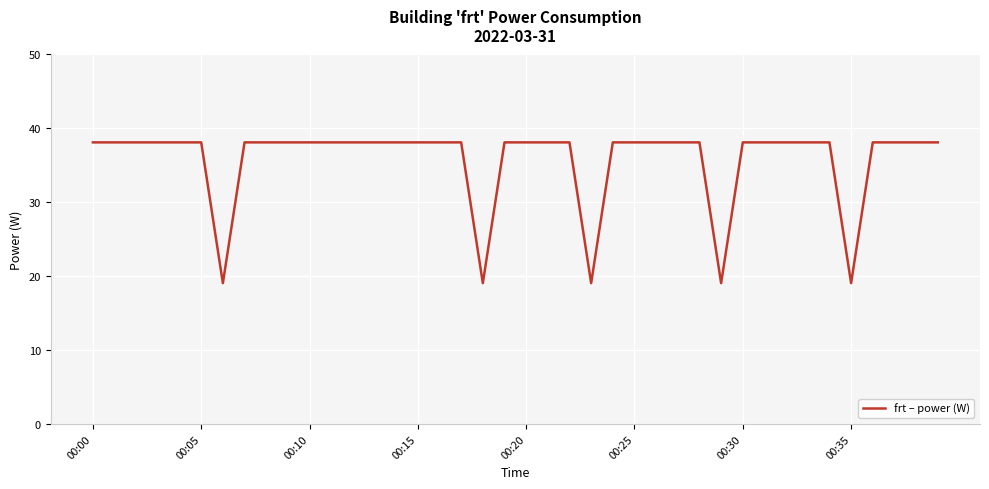

What is the minimum value shown in the chart?

19.1